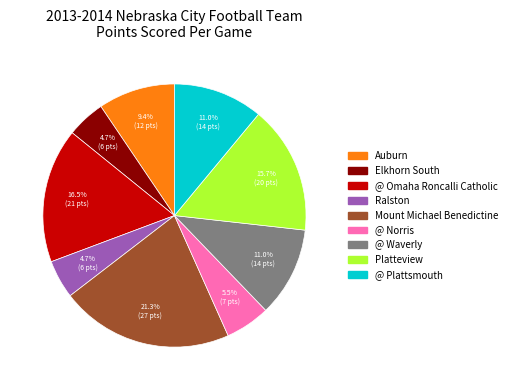

To the nearest percent, what is the average slice percentage?

11%